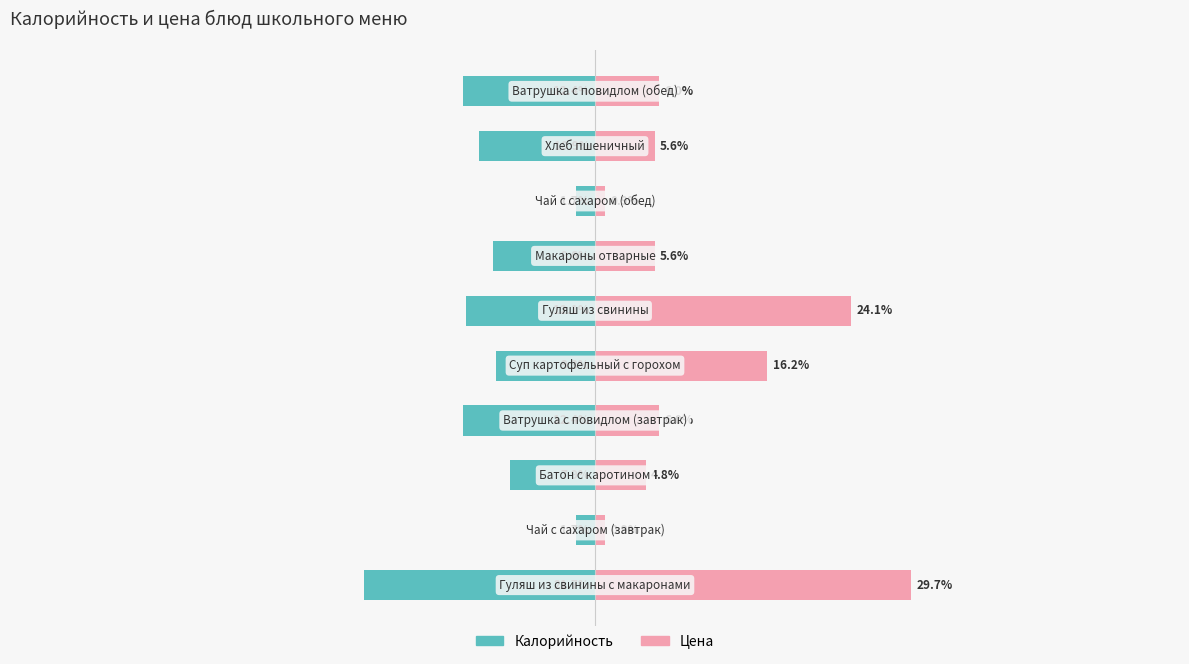

Is it true that Калорийность equals -21.7 at −60?

True